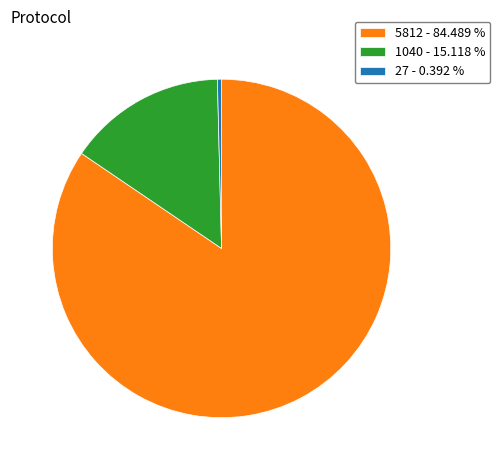

Which has a higher value, 5812 - 84.489 % or 27 - 0.392 %?

5812 - 84.489 %